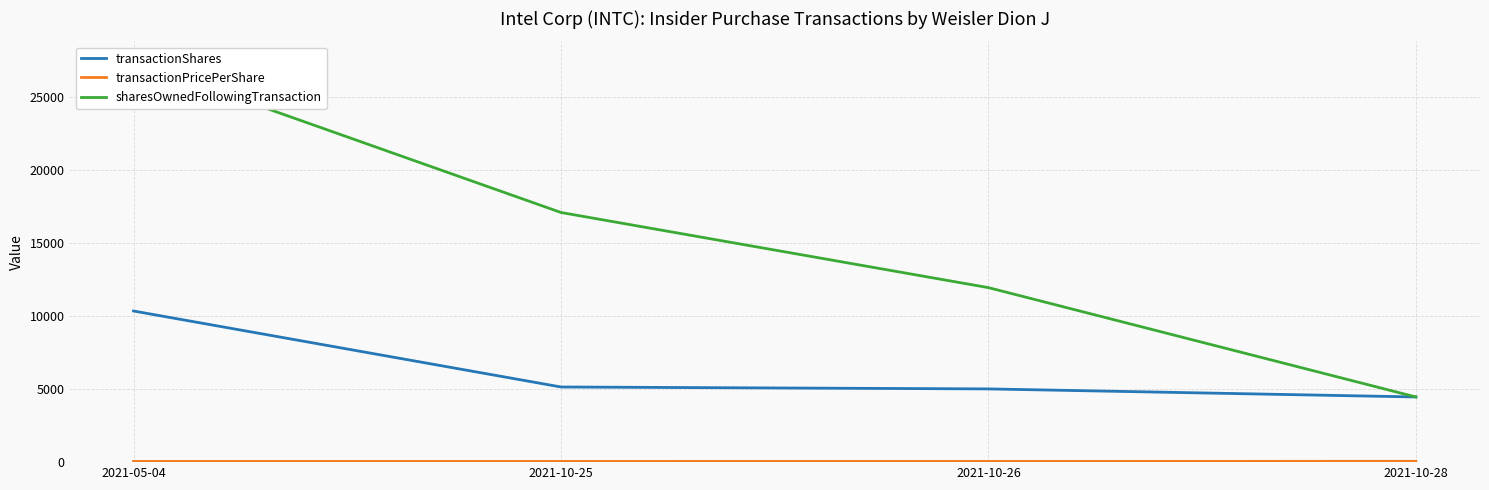

At which label is transactionPricePerShare closest to 52?

2021-10-26